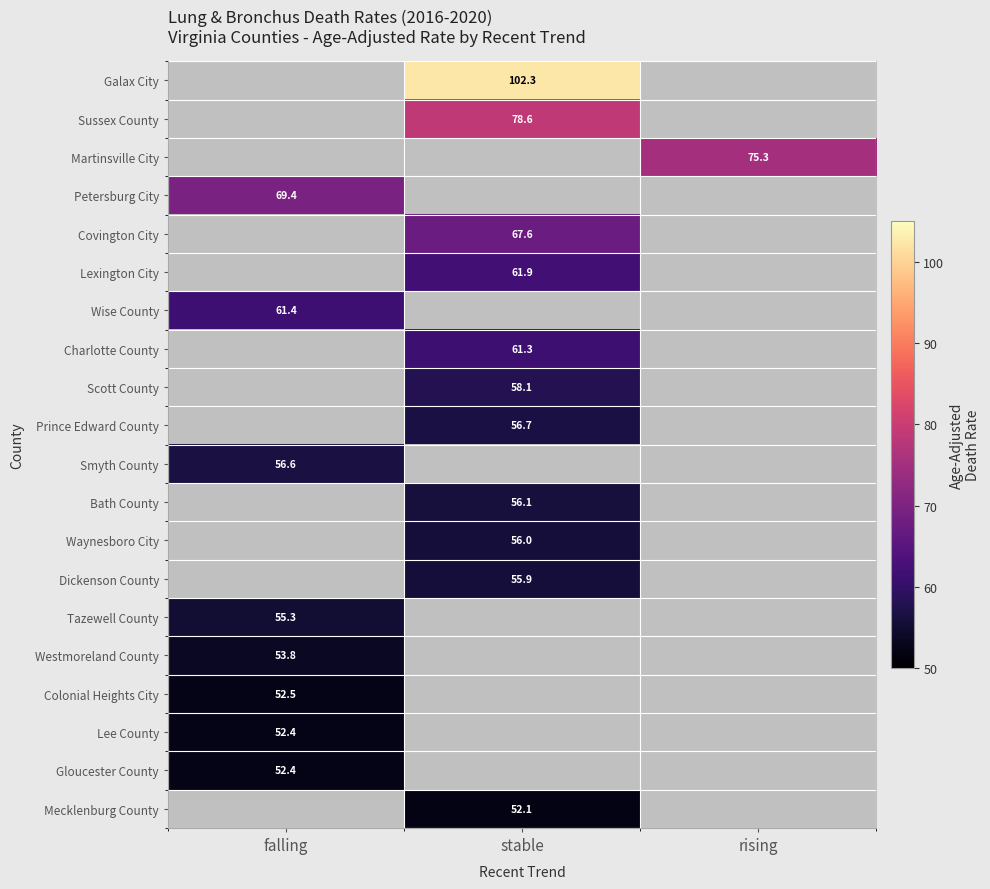

The Mecklenburg County series shows 52.1 at stable. True or false?

True